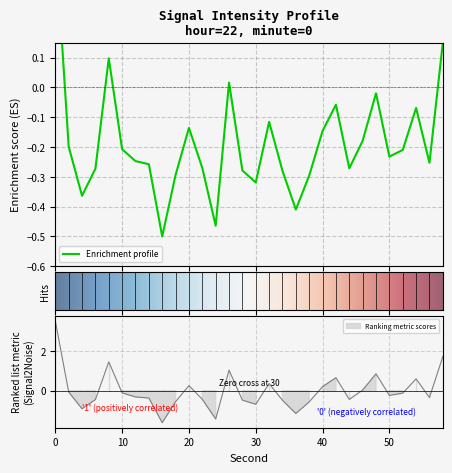

What is the minimum value shown in the chart?

-0.5